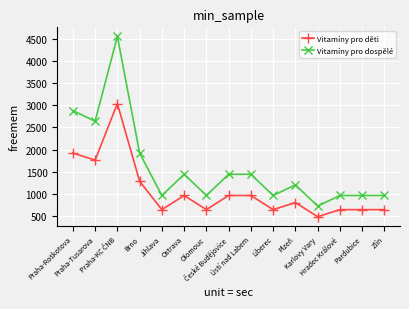

What is the value of the Vitamíny pro dospělé point at the 10th from the left?

960